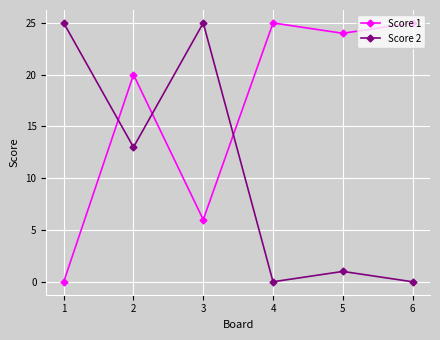

How many data points in Score 1 are less than 24?

3